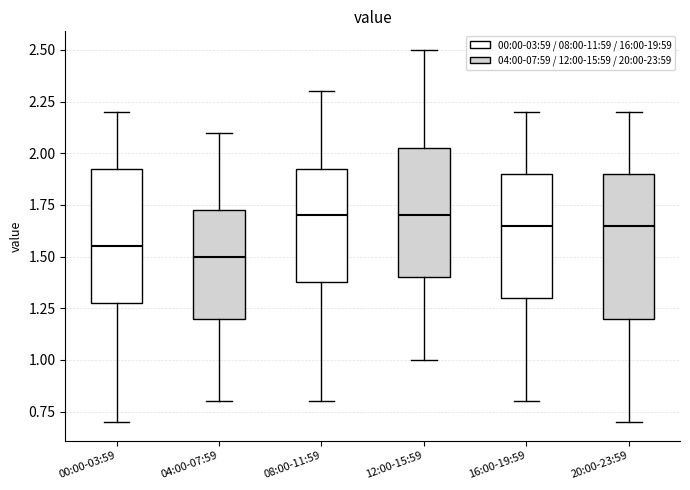

Reading left to right, transcribe this box plot: for each box, give where its median line is, the range the box spans, and where its two whiskers end, as read against the y-axis. The values are not printed on the chart, so give them approximately, as read against the axis.

00:00-03:59: median 1.55, box 1.30 to 1.95, whiskers 0.70 to 2.20
04:00-07:59: median 1.50, box 1.20 to 1.75, whiskers 0.80 to 2.10
08:00-11:59: median 1.70, box 1.40 to 1.95, whiskers 0.80 to 2.30
12:00-15:59: median 1.70, box 1.40 to 2.05, whiskers 1.00 to 2.50
16:00-19:59: median 1.65, box 1.30 to 1.90, whiskers 0.80 to 2.20
20:00-23:59: median 1.65, box 1.20 to 1.90, whiskers 0.70 to 2.20